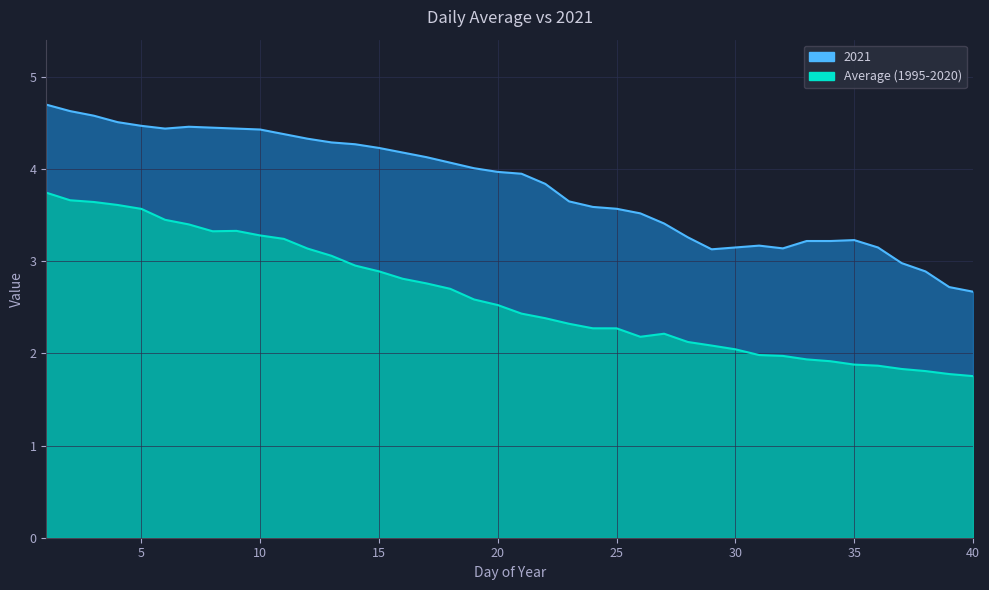

At which label does Average (1995-2020) reach its minimum?

40